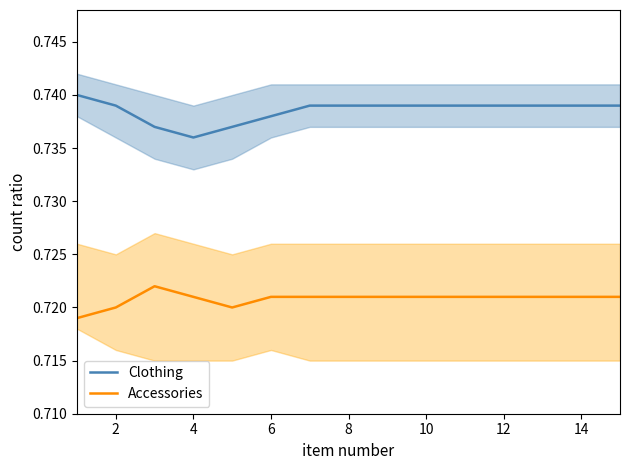

List the series in order of their overall mean, highest first.

Clothing, Accessories